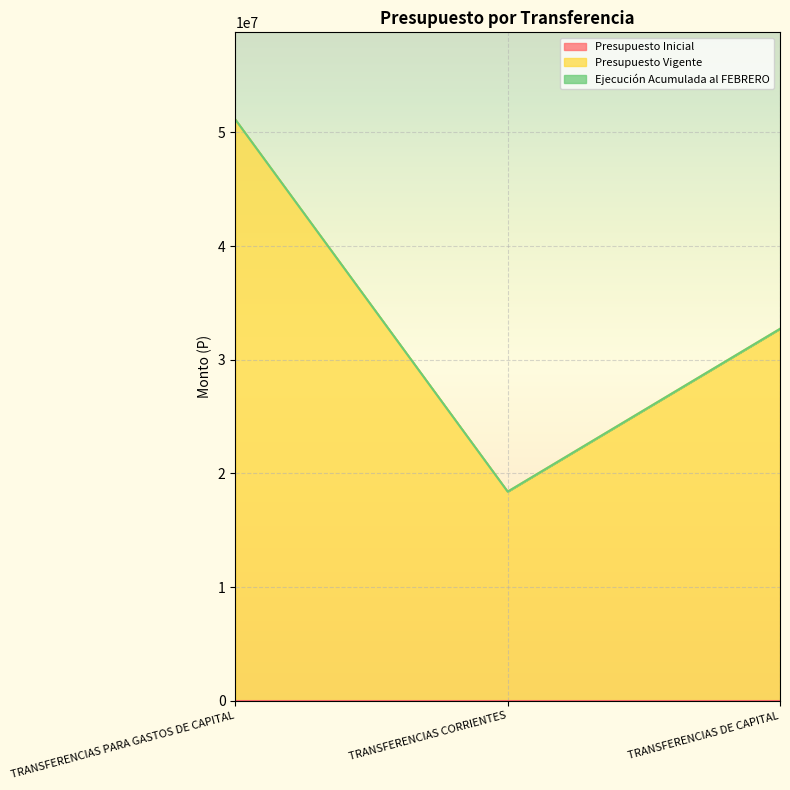

Between TRANSFERENCIAS CORRIENTES and TRANSFERENCIAS PARA GASTOS DE CAPITAL, which is larger?

TRANSFERENCIAS CORRIENTES